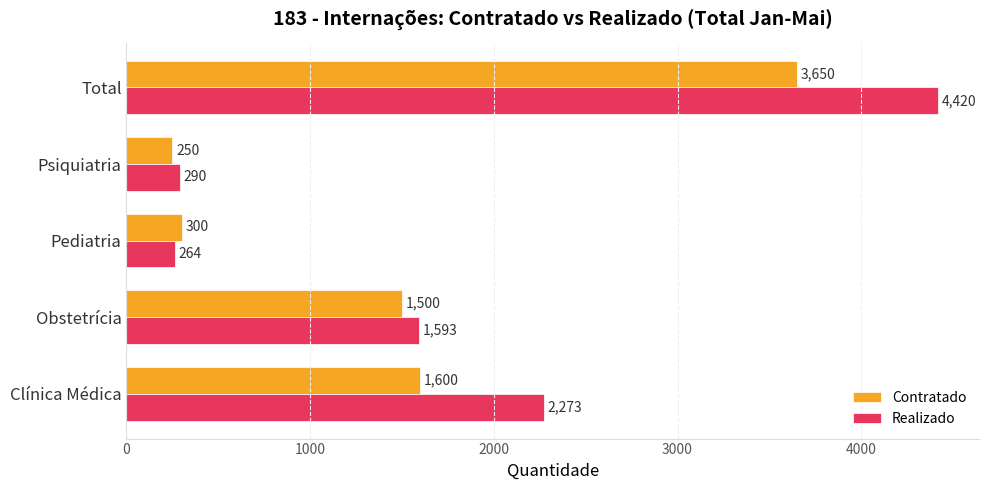

At which category is the sum across all series the highest?

Total